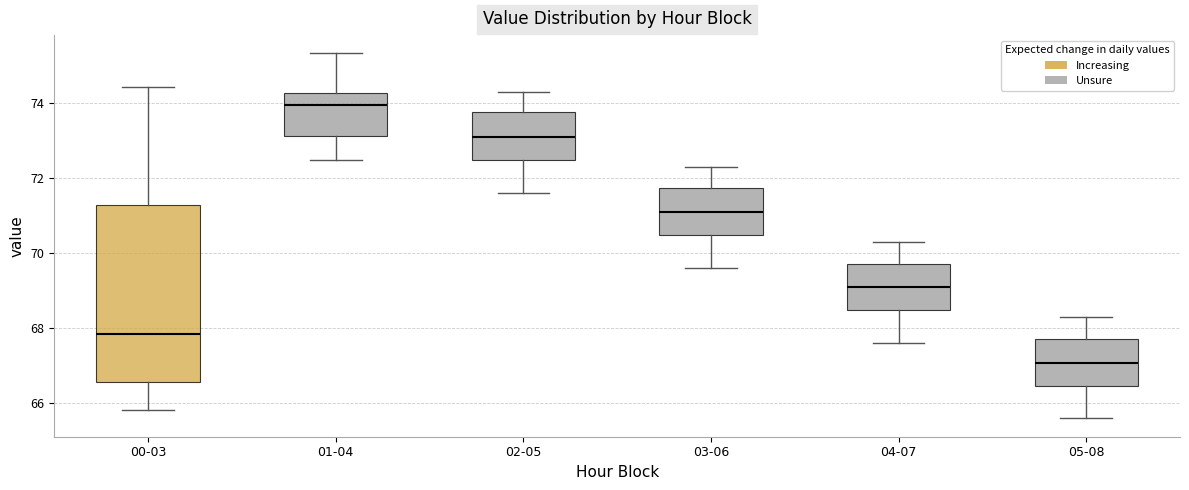

Where does the upper whisker of the box for 01-04 end on the y-axis? The values are not printed on the chart, so give them approximately, as read against the axis.

75.4